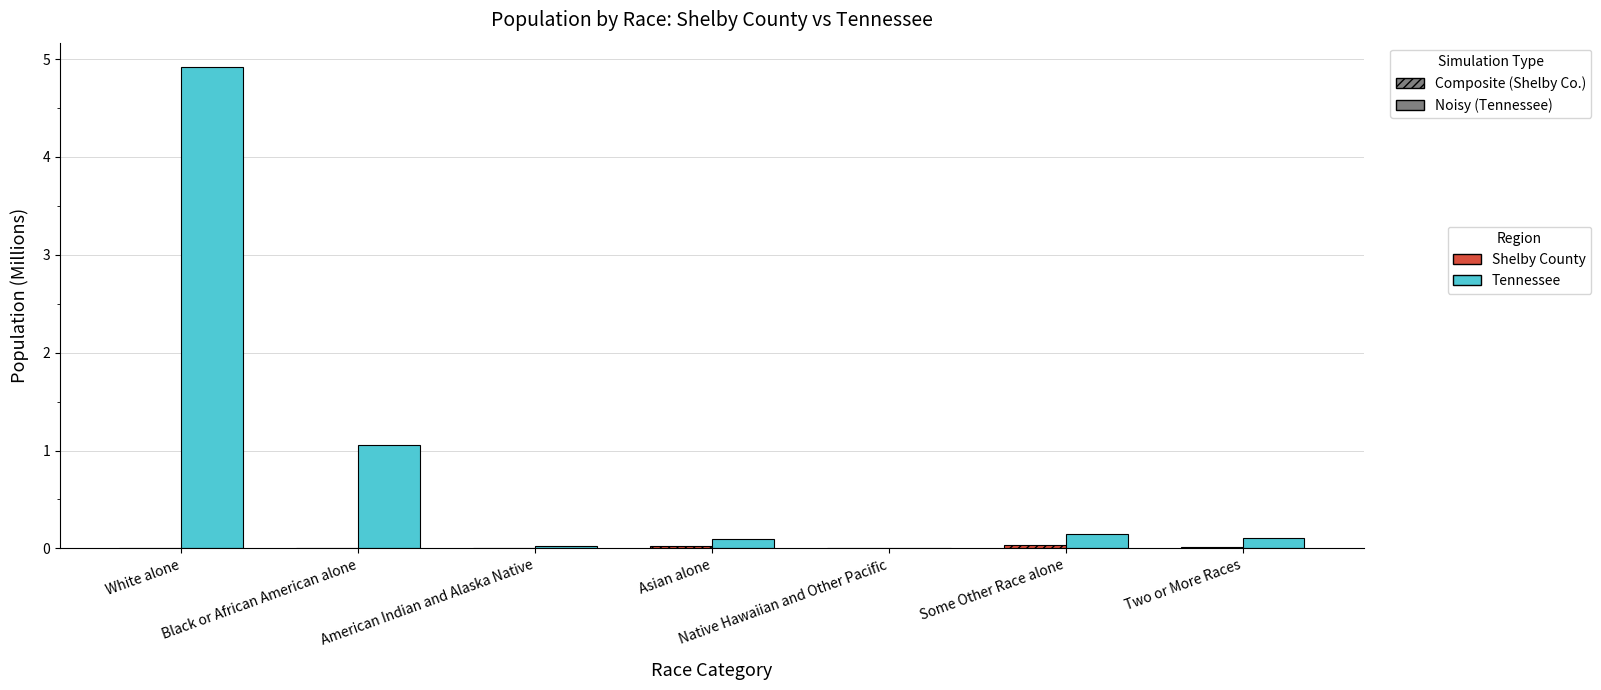

Is it true that Tennessee equals 8.0 at White alone?

False